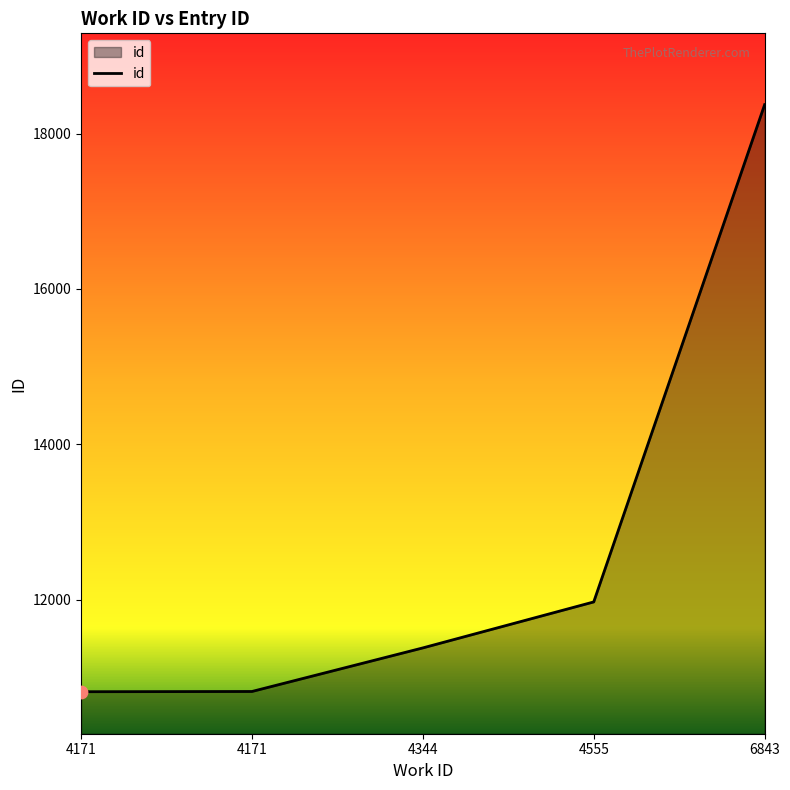

What is the change in value from 4171 to 4555?

+1153